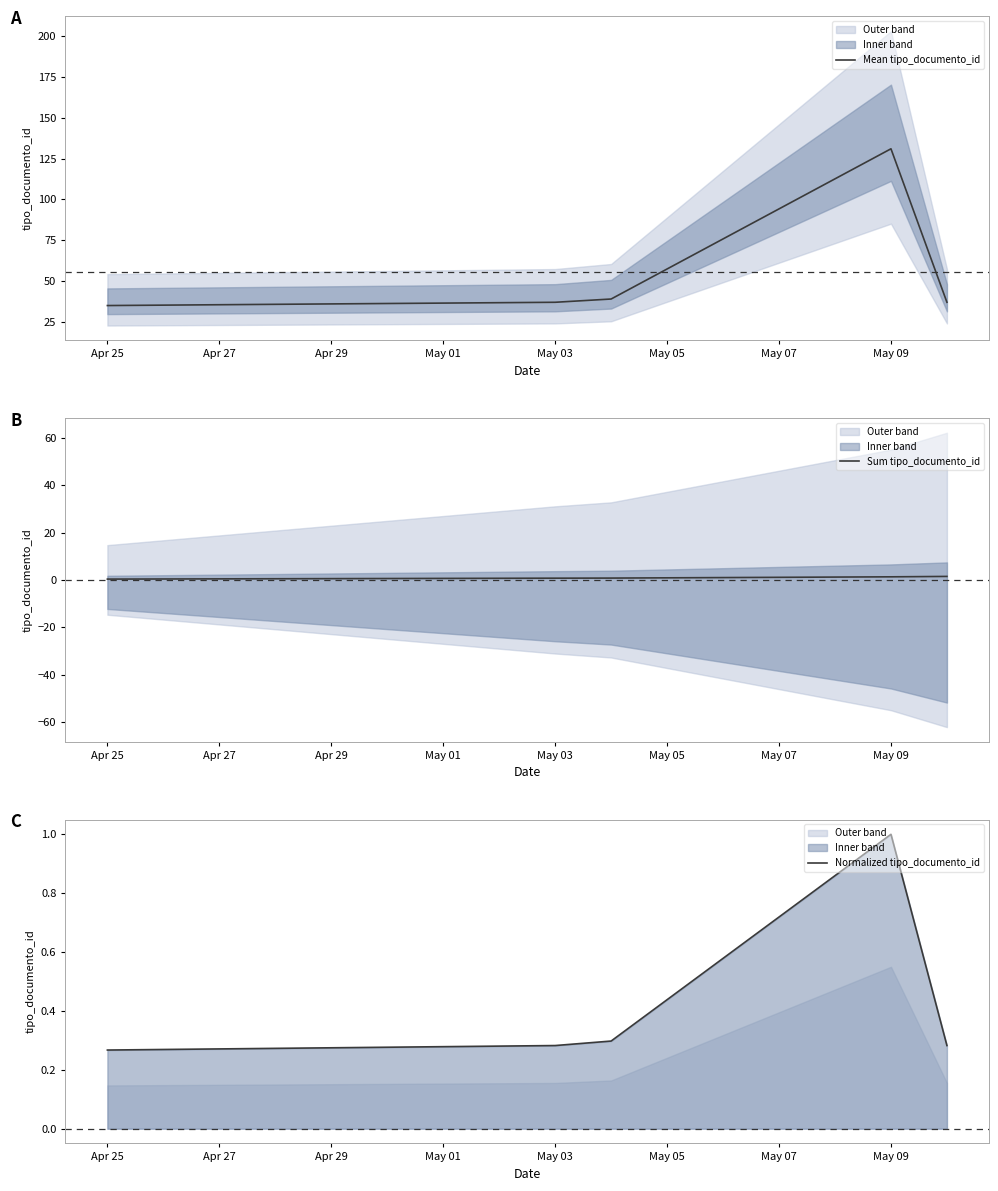

The value of Mean tipo_documento_id at May 03 is 25. True or false?

False